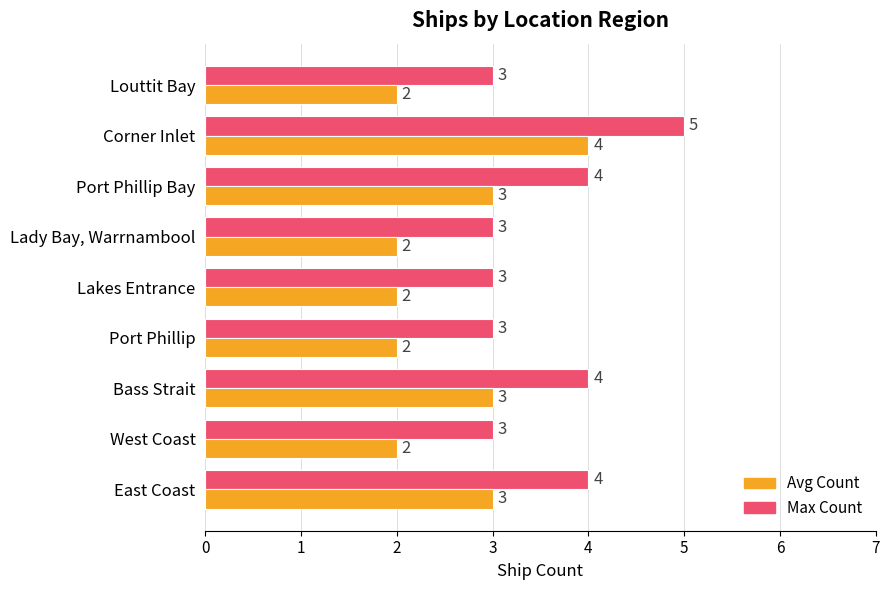

The Max Count series shows 6 at Bass Strait. True or false?

False